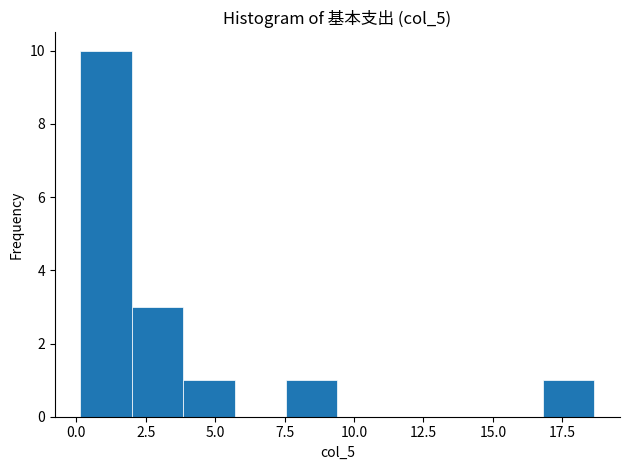

Read against the x-axis, roughly where is the centre of the tallest bar?

1.0